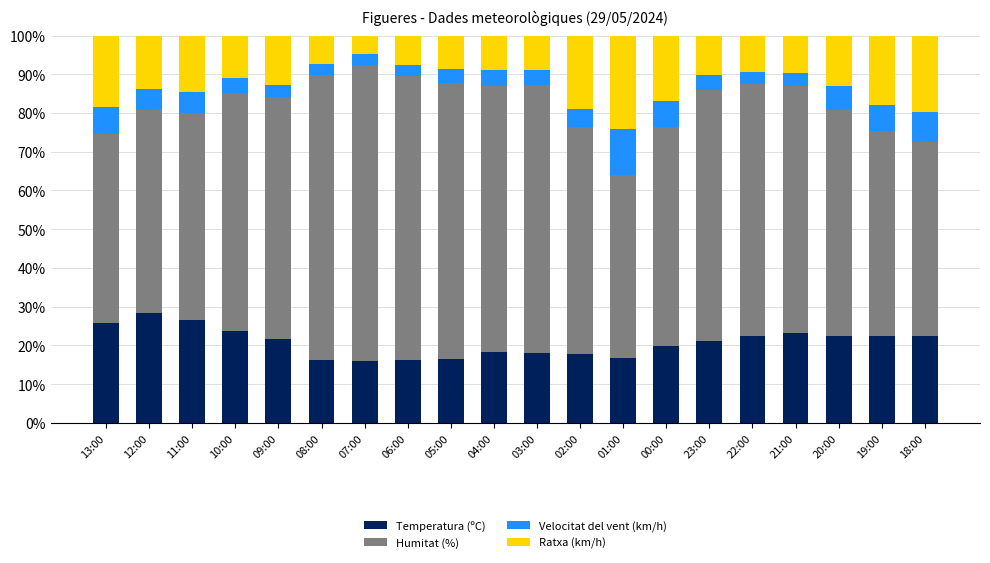

What is the average value of the Temperatura (ºC) series?

20.8